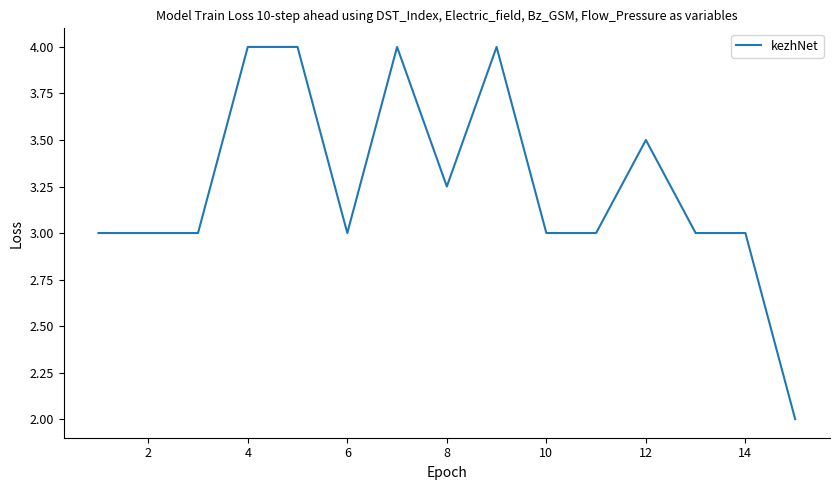

What is the smallest value displayed?

2.0